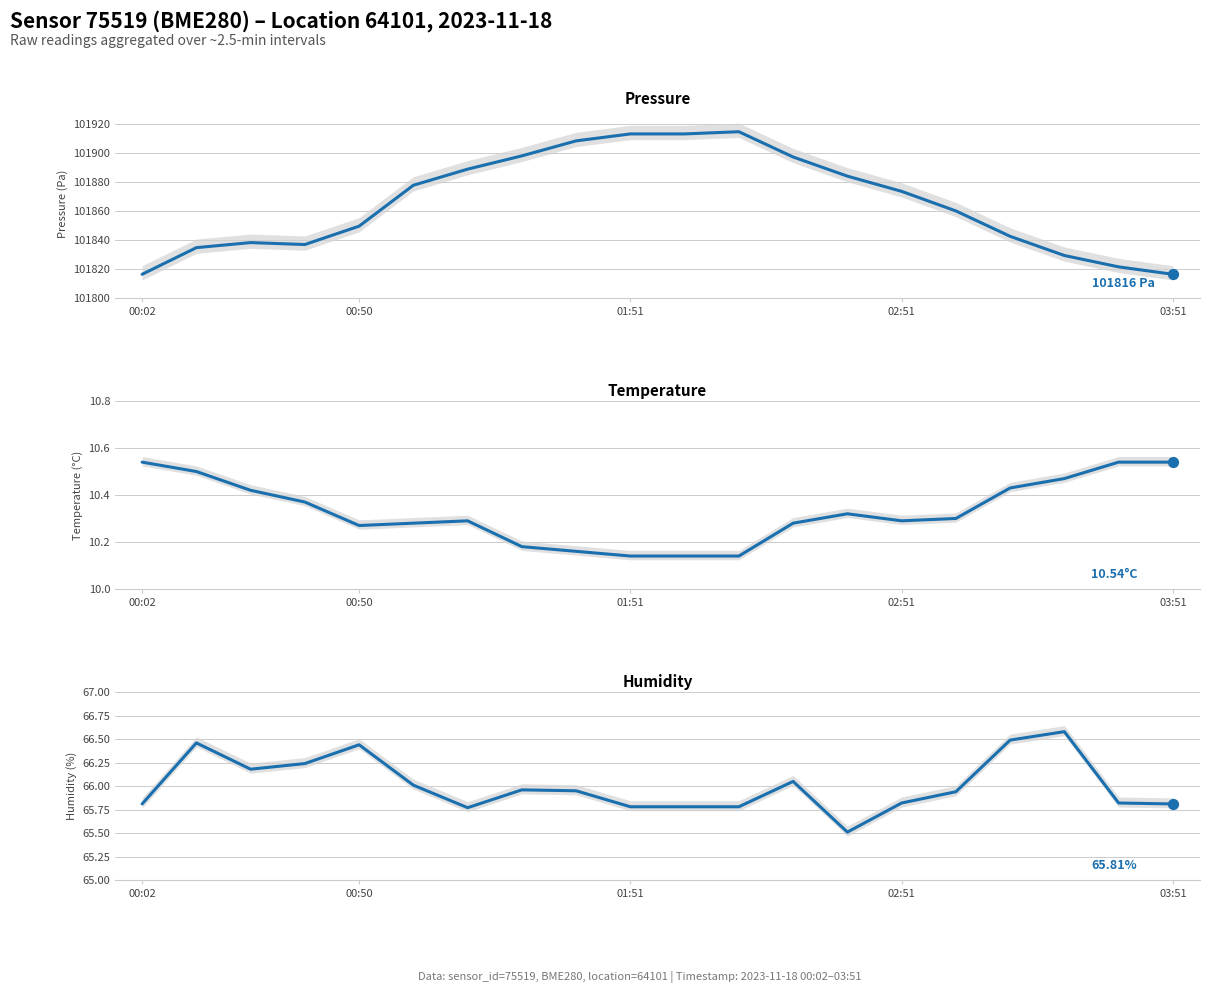

At how many categories does at least one series exceed 86474?

20